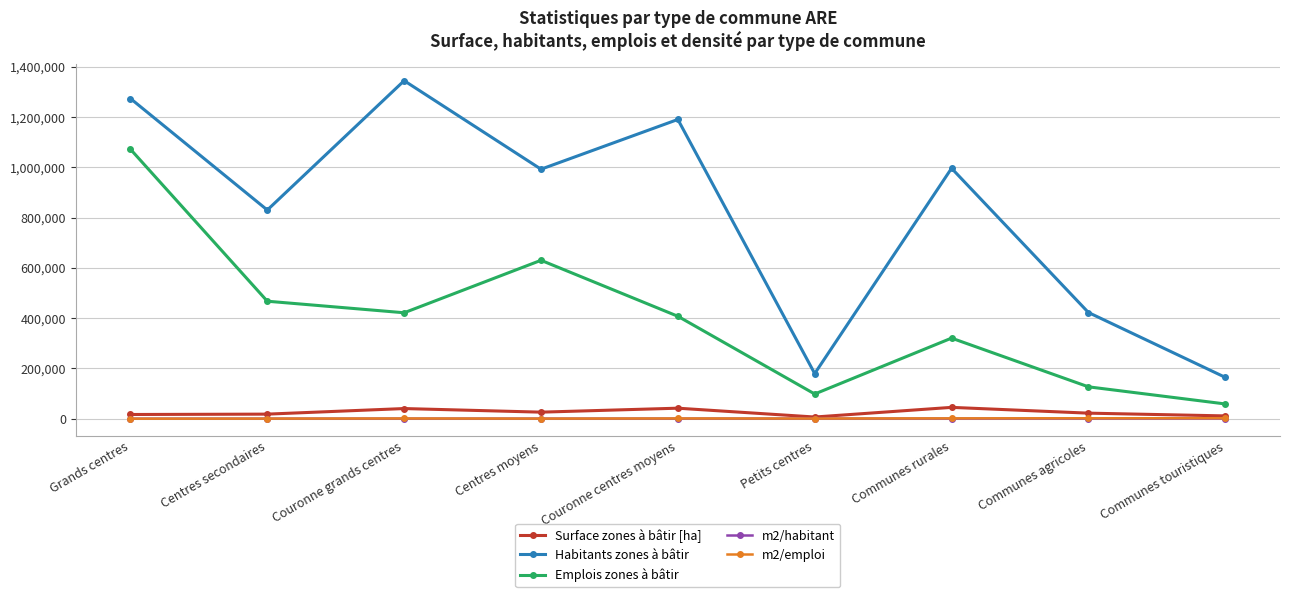

What is the label of the 5th point from the right?

Couronne centres moyens